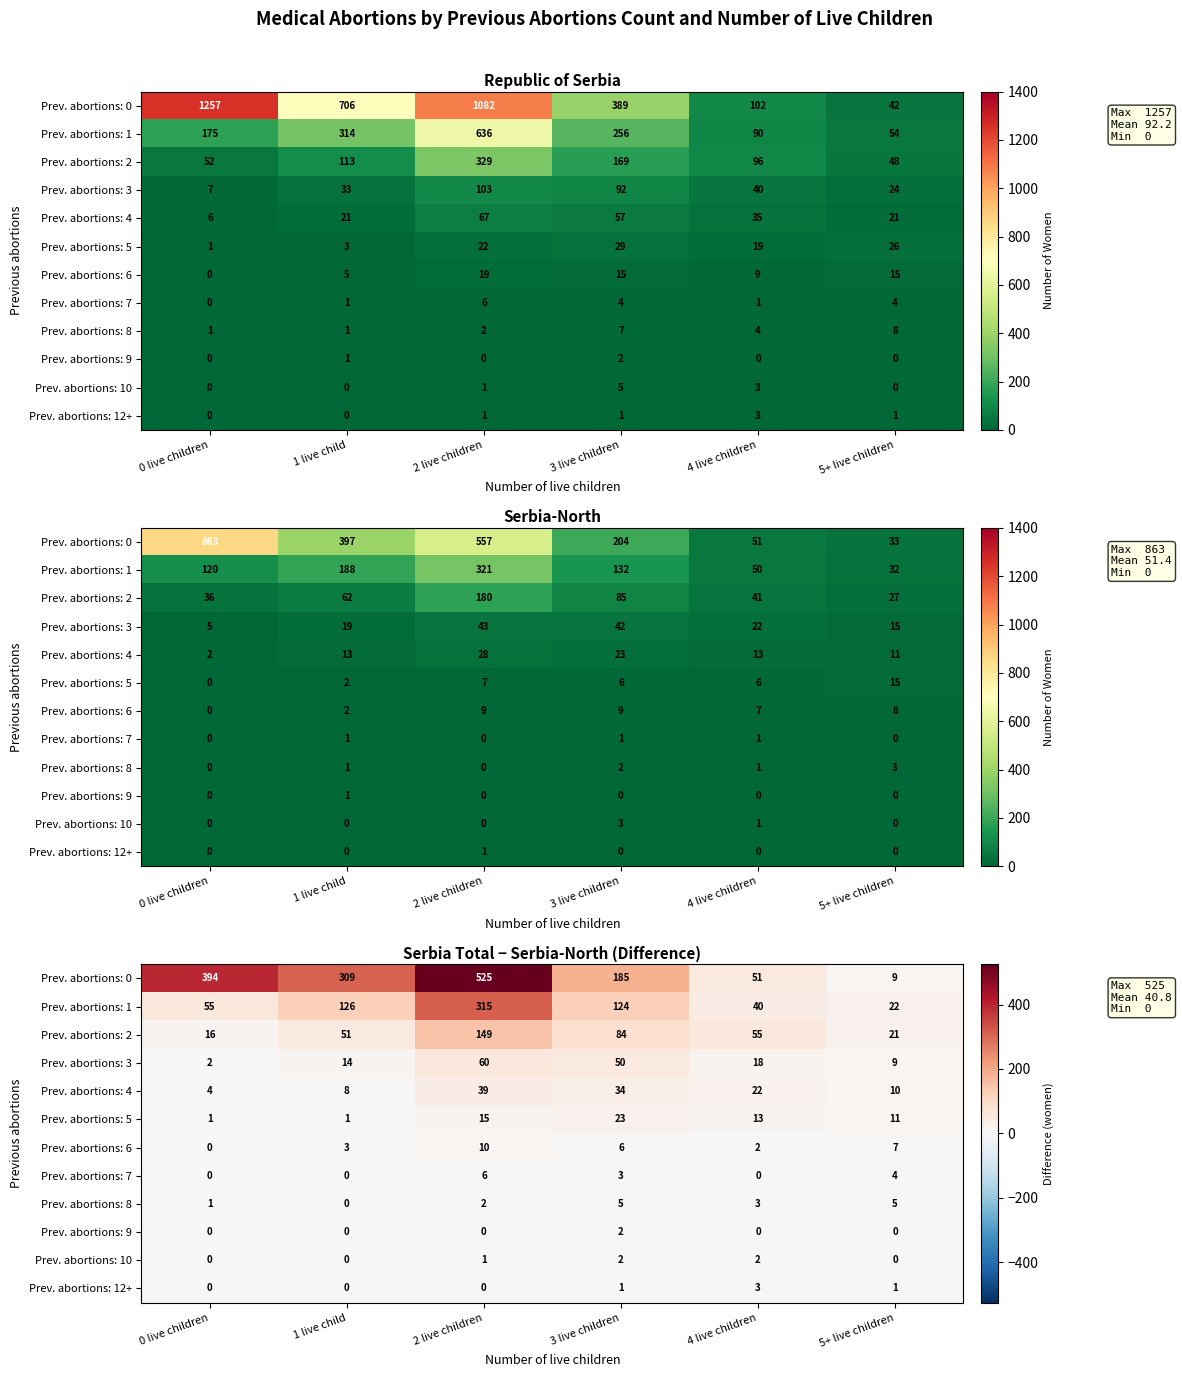

Where is Prev. abortions: 10 nearest to the value 1?

2 live children